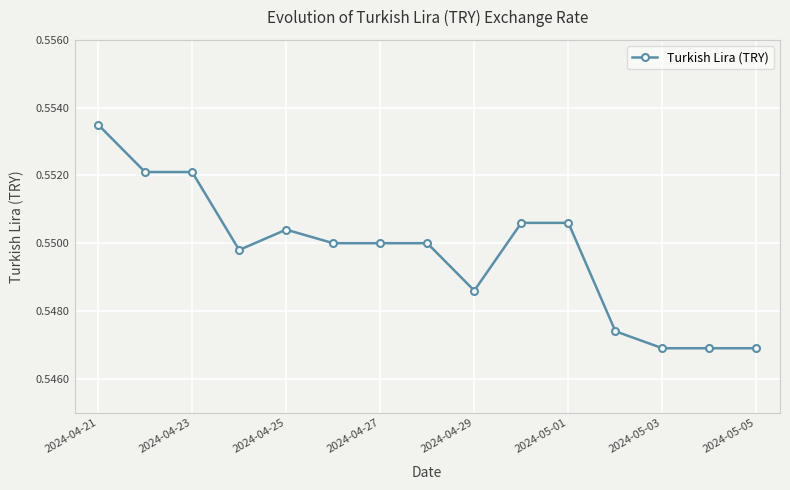

What is the sum of all values?

8.2